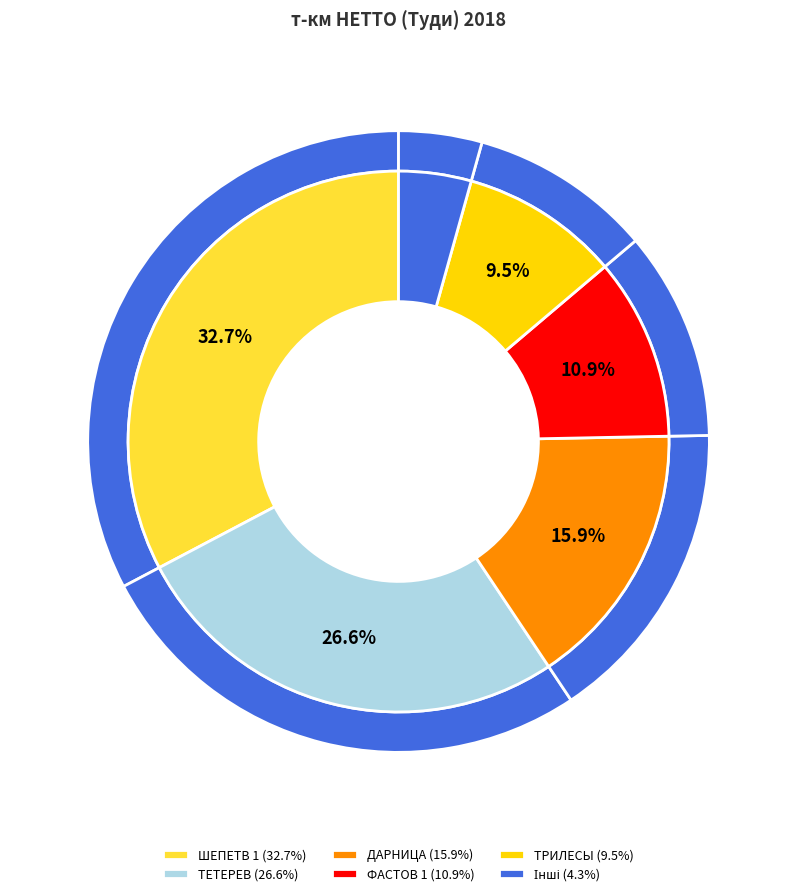

How many segments does this pie chart have?

8